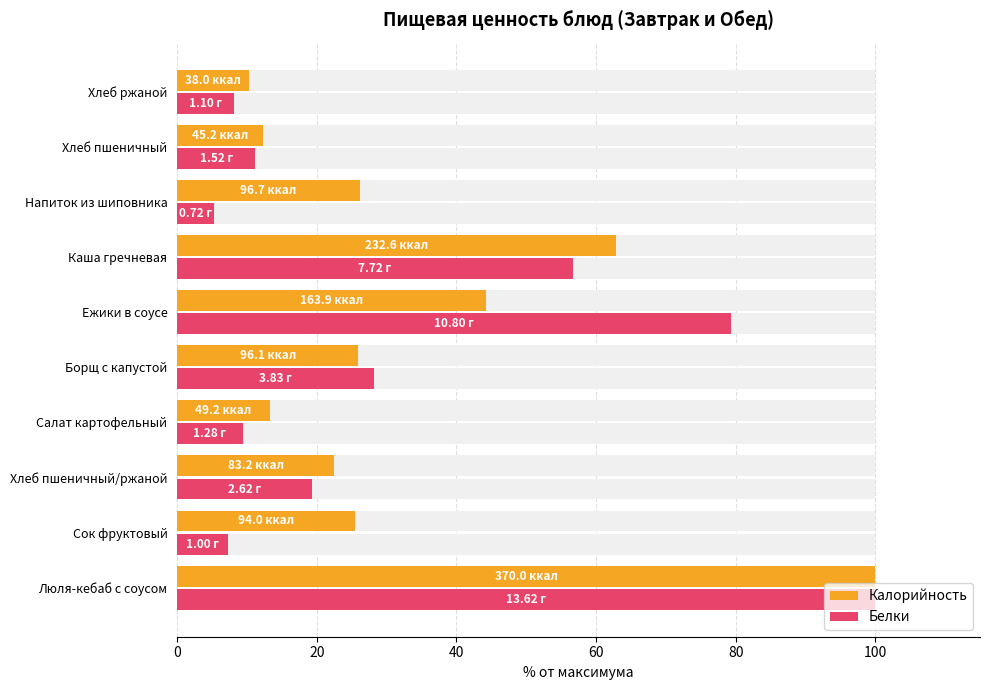

What is the maximum value for Калорийность?

100.0